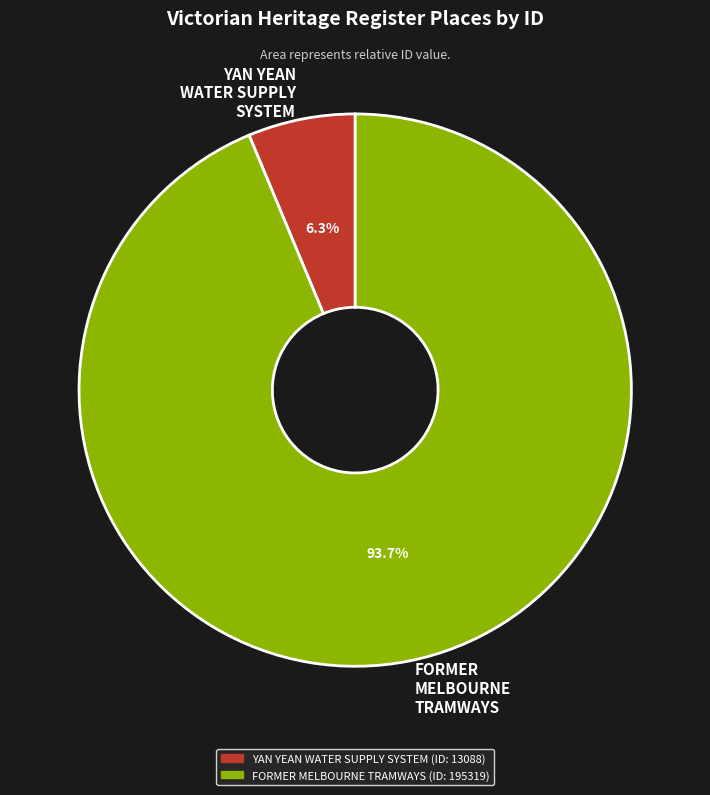

To the nearest percent, what is the difference between the largest and smallest slice percentages?

87%